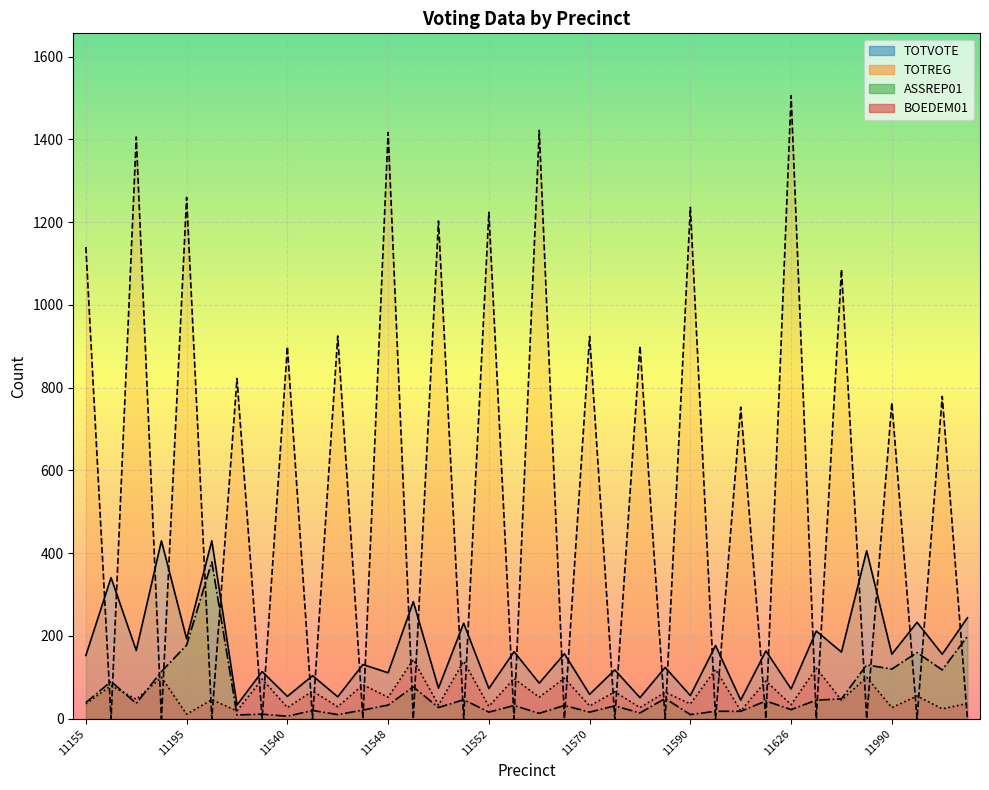

Reading right to left, extract all data points from this chart.

TOTVOTE: 244	156	233	156	406	161	212	72	164	45	177	56	124	51	118	59	157	86	162	73	231	74	283	111	131	53	104	54	114	33	430	193	430	165	341	153
TOTREG: 0	779	0	764	0	1086	0	1506	0	753	0	1236	0	901	0	924	0	1422	0	1224	0	1203	0	1417	0	925	0	899	0	822	0	1260	0	1406	0	1140
ASSREP01: 199	118	160	120	130	48	45	22	43	18	18	10	49	14	31	16	32	13	32	16	46	27	77	33	21	10	20	6	11	9	379	178	114	37	90	39
BOEDEM01: 37	24	55	27	100	45	122	34	91	19	119	36	64	27	65	31	98	52	97	30	139	33	143	52	82	29	67	27	96	19	46	11	100	47	80	36